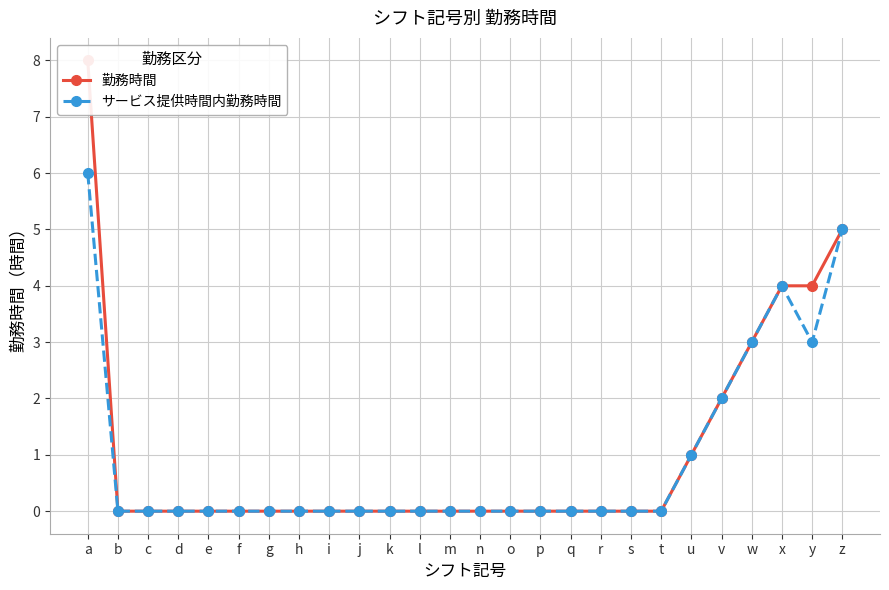

Reading left to right, what are all the values shown in this chart?

勤務時間: 8	0	0	0	0	0	0	0	0	0	0	0	0	0	0	0	0	0	0	0	1	2	3	4	4	5
サービス提供時間内勤務時間: 6	0	0	0	0	0	0	0	0	0	0	0	0	0	0	0	0	0	0	0	1	2	3	4	3	5